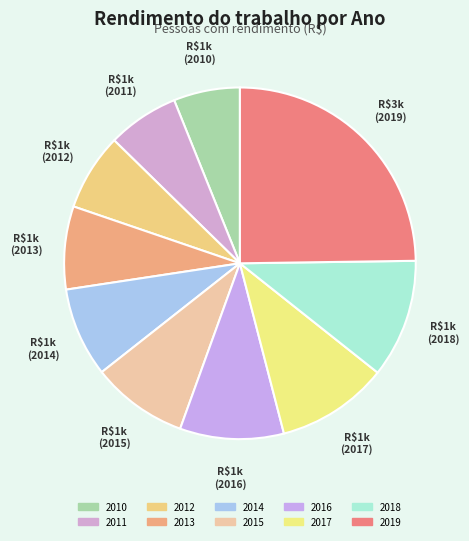

To the nearest percent, what portion does 2019 represent?

25%